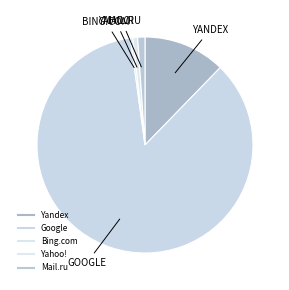

What is the smallest slice in the pie chart?

Bing.com